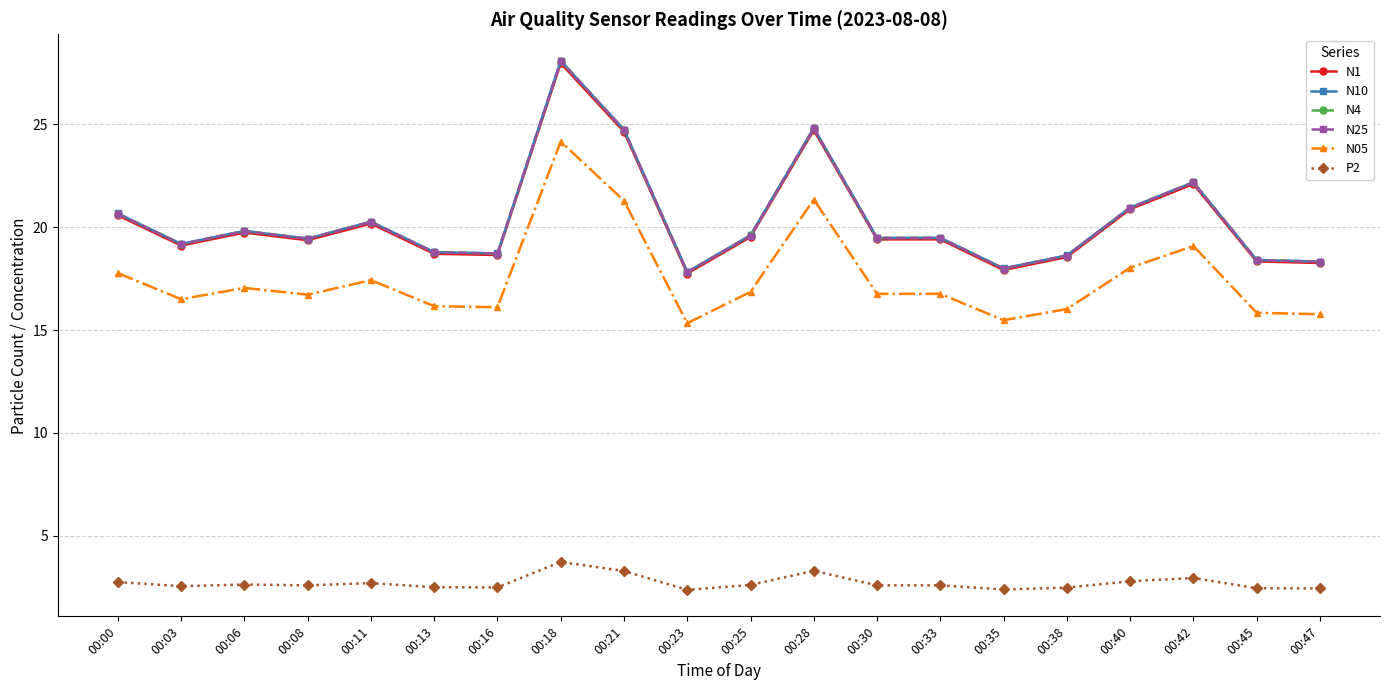

What is the highest value of the N25 series?

28.1